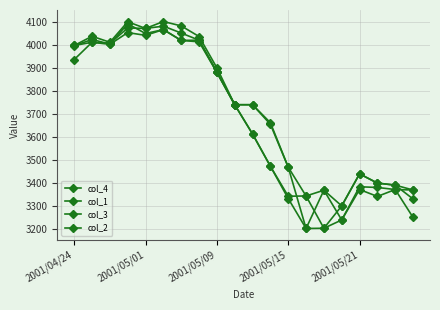

At how many categories does at least one series exceed 3392?

15